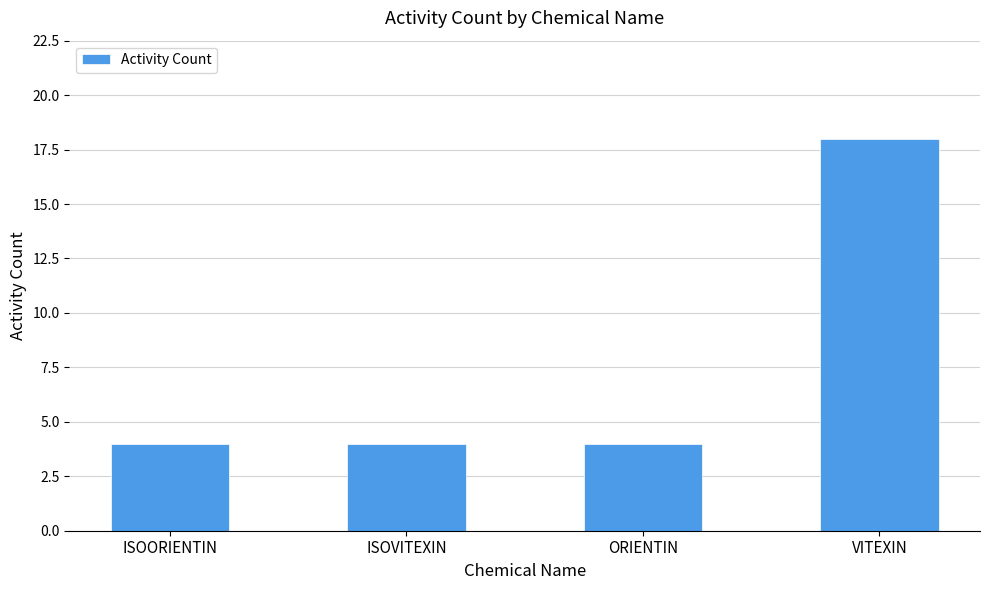

Which category has the highest value across all series?

VITEXIN